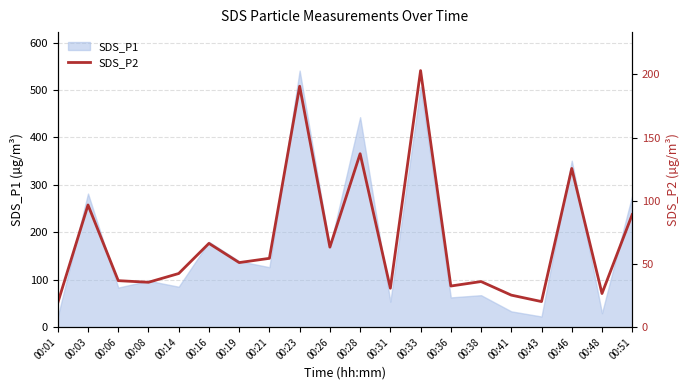

The value of SDS_P1 at 00:14 is 85.2. True or false?

True